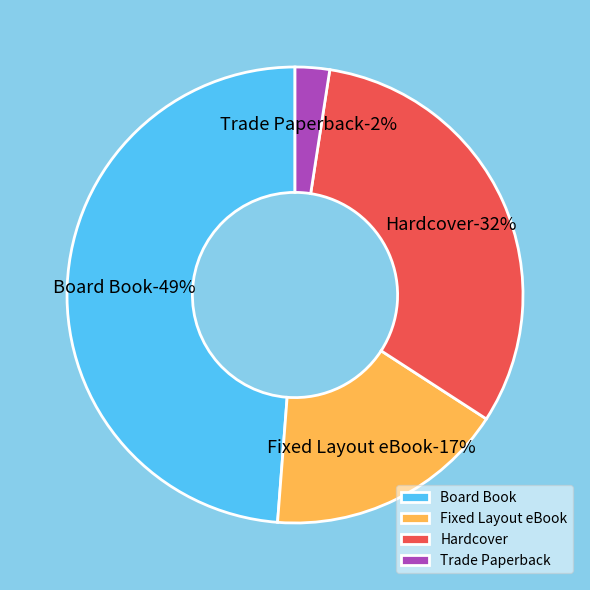

Count the number of slices in the pie.

4